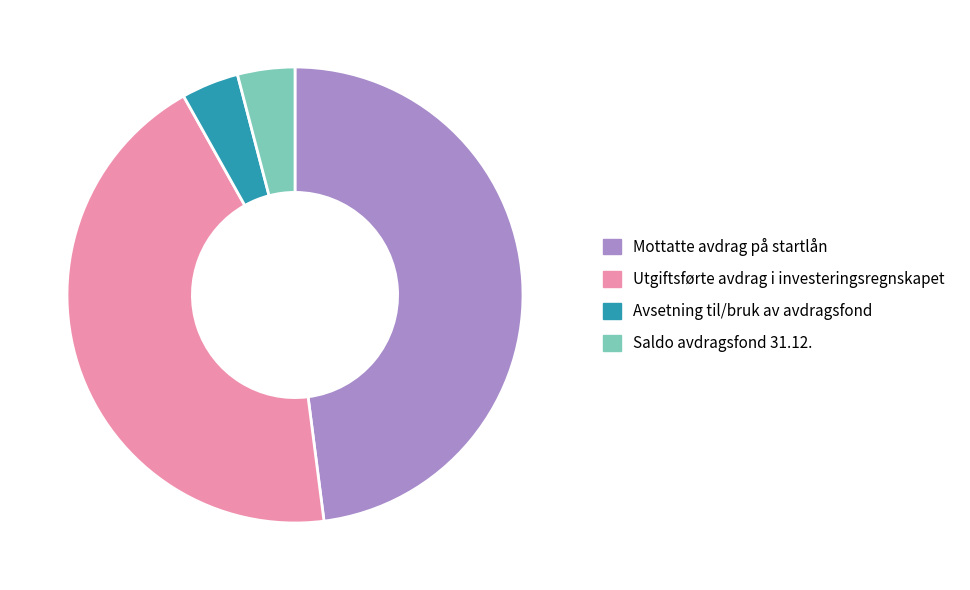

Is there any slice that represents more than half of the pie?

No